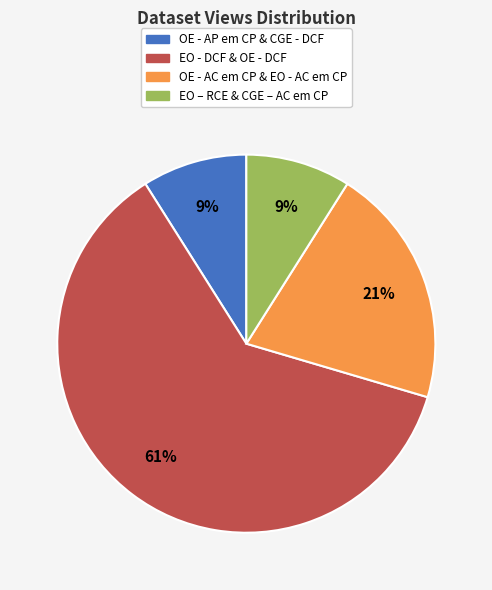

Does any single category account for the majority?

Yes